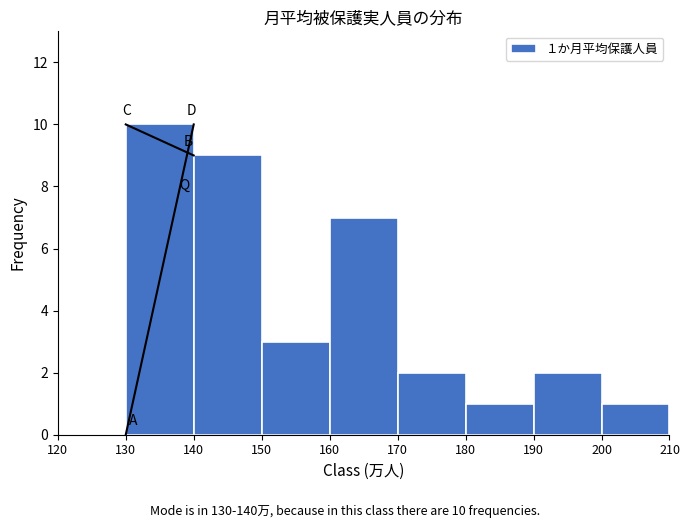

Reading left to right, what are all the values shown in this chart?

120=0	130=10	140=9	150=3	160=7	170=2	180=1	190=2	200=1